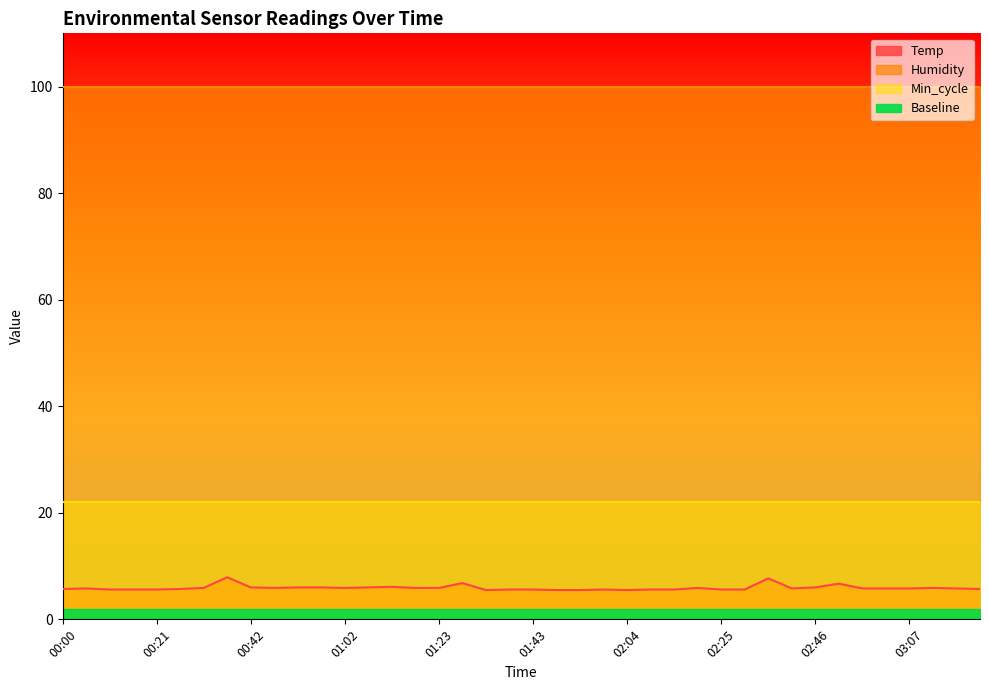

What is the sum of all Temp values?

236.4